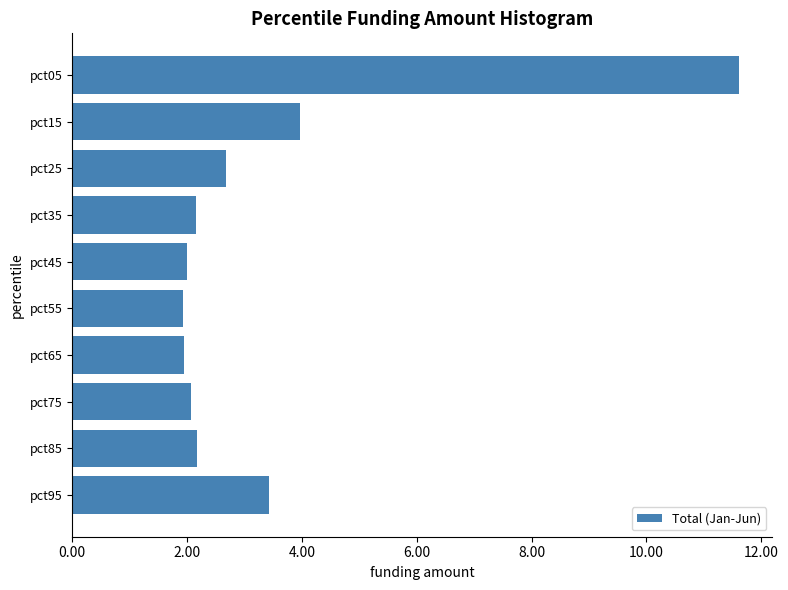

What is the smallest value displayed?

1.9